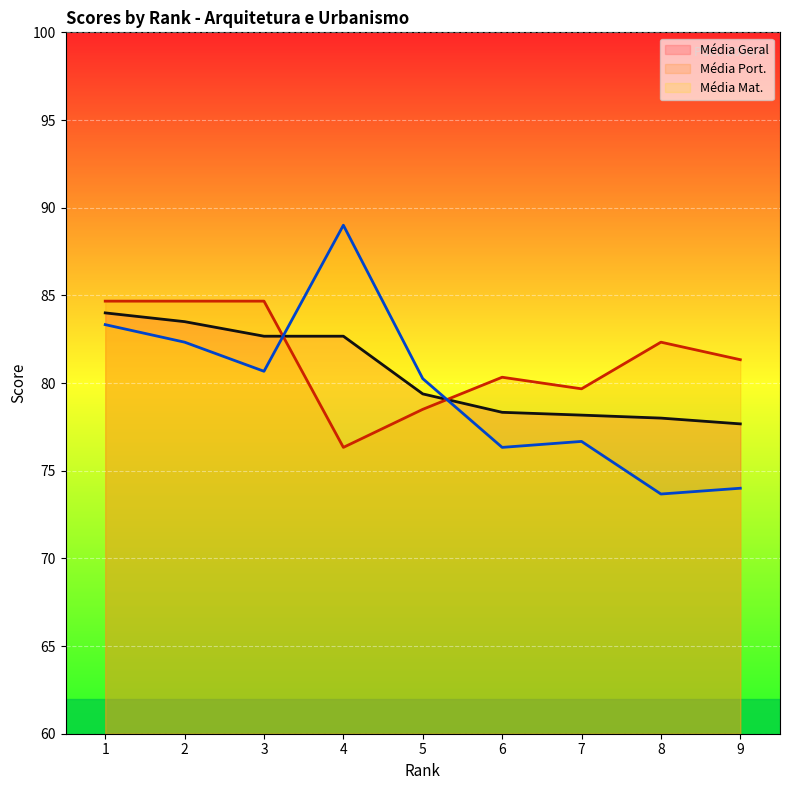

Rank the categories by Média Geral value from lowest to highest.

9, 8, 7, 6, 5, 3, 4, 2, 1